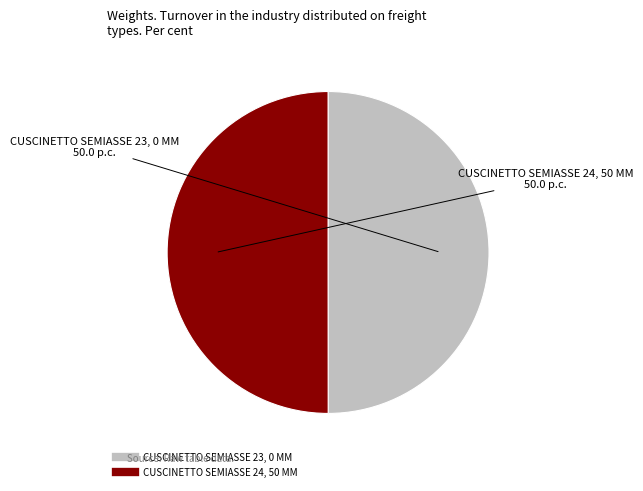

Combined, do CUSCINETTO SEMIASSE 23, 0 MM and CUSCINETTO SEMIASSE 24, 50 MM account for over 50%?

Yes